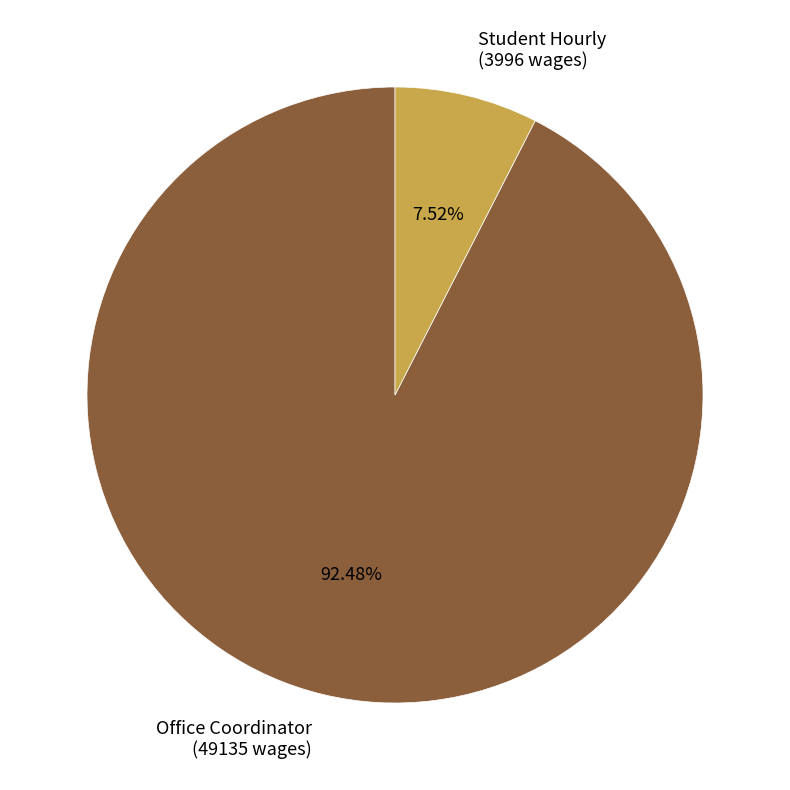

Approximately how many times larger is the value at Student Hourly compared to Office Coordinator?

0.1